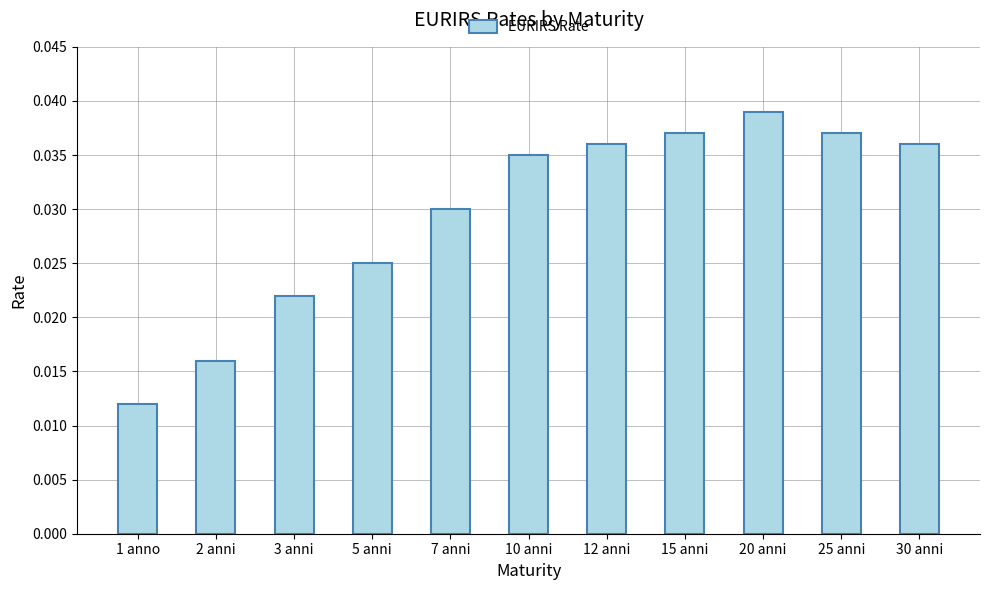

Is it true that the value at 30 anni is 0.1?

False